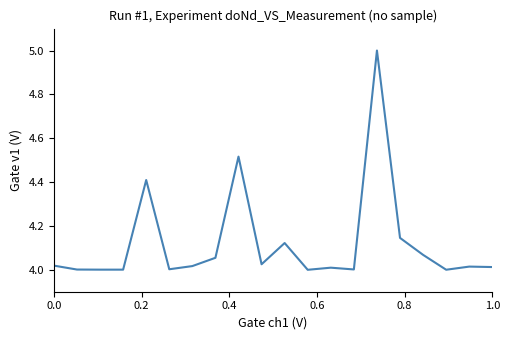

What is the greatest value displayed?

5.0